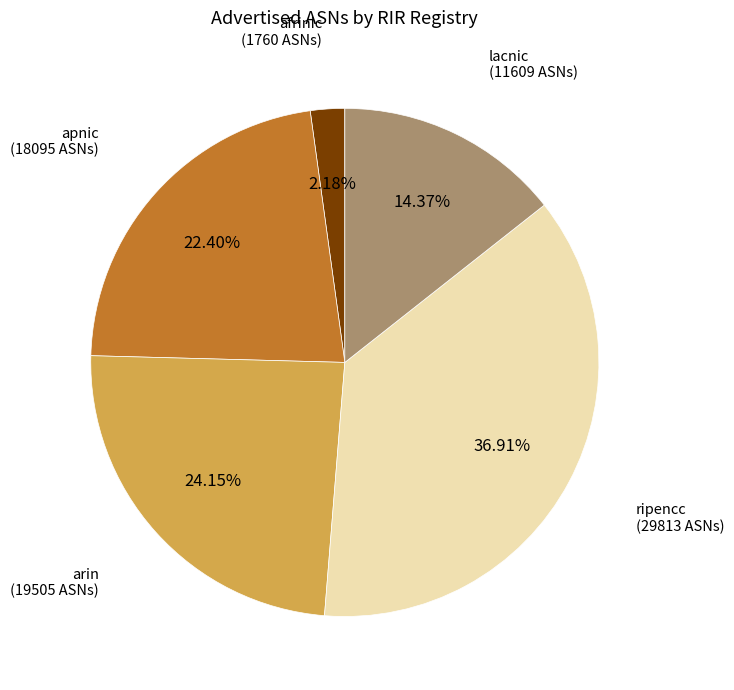

Does any single category account for the majority?

No